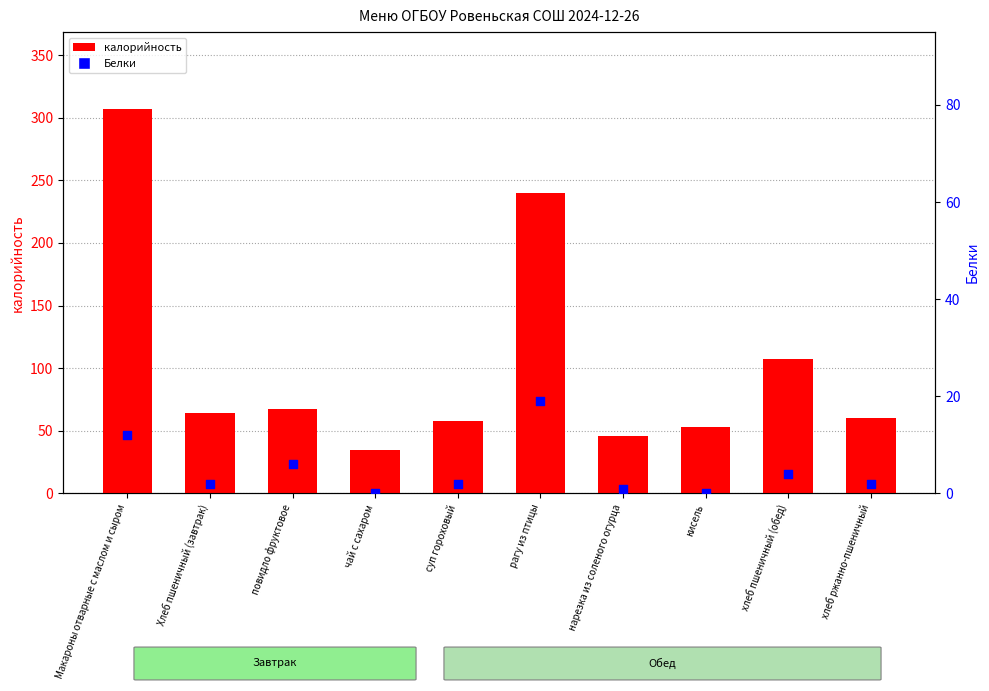

Which series has the largest total across all categories?

калорийность